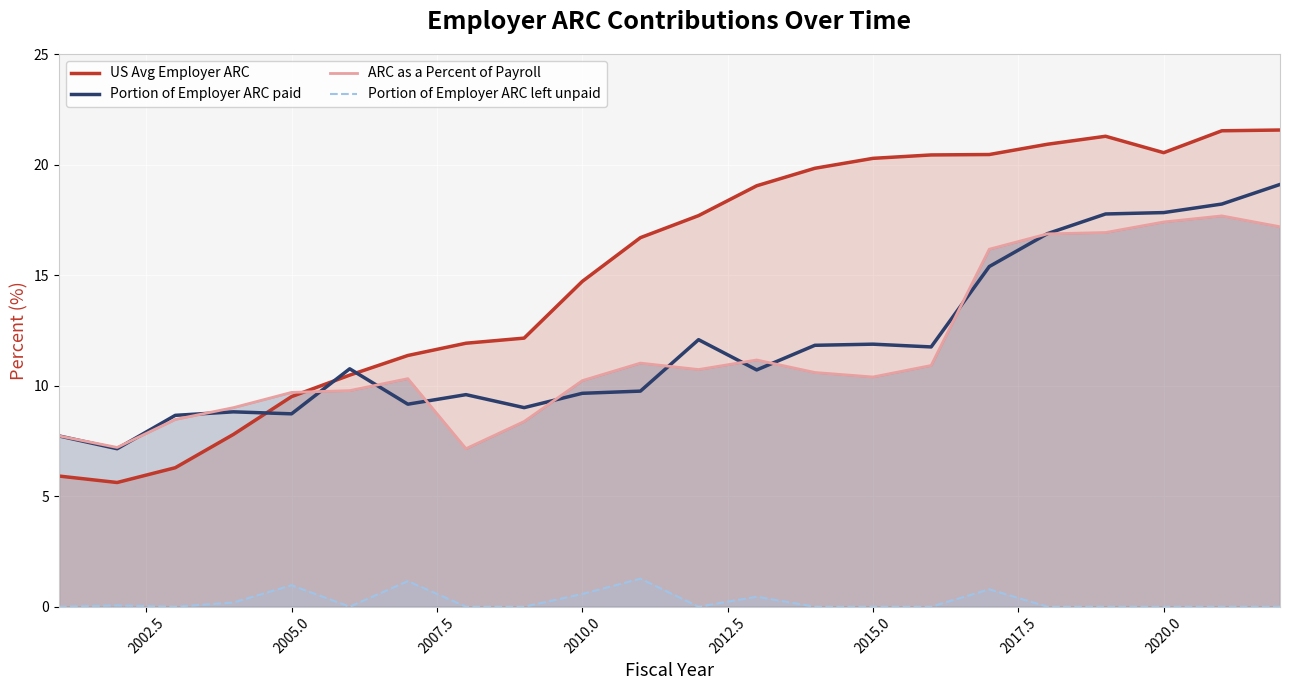

What is the minimum value for US Avg Employer ARC?

5.6